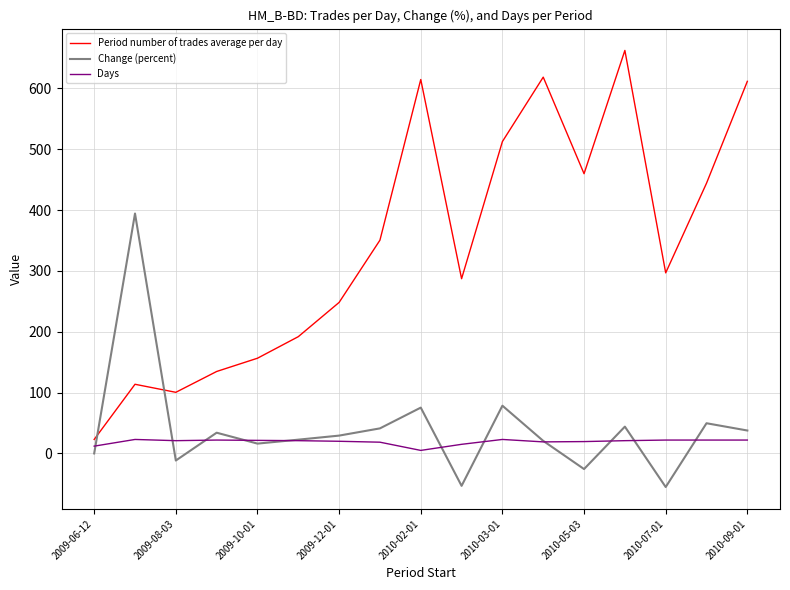

Which series has the widest spread of values?

Period number of trades average per day